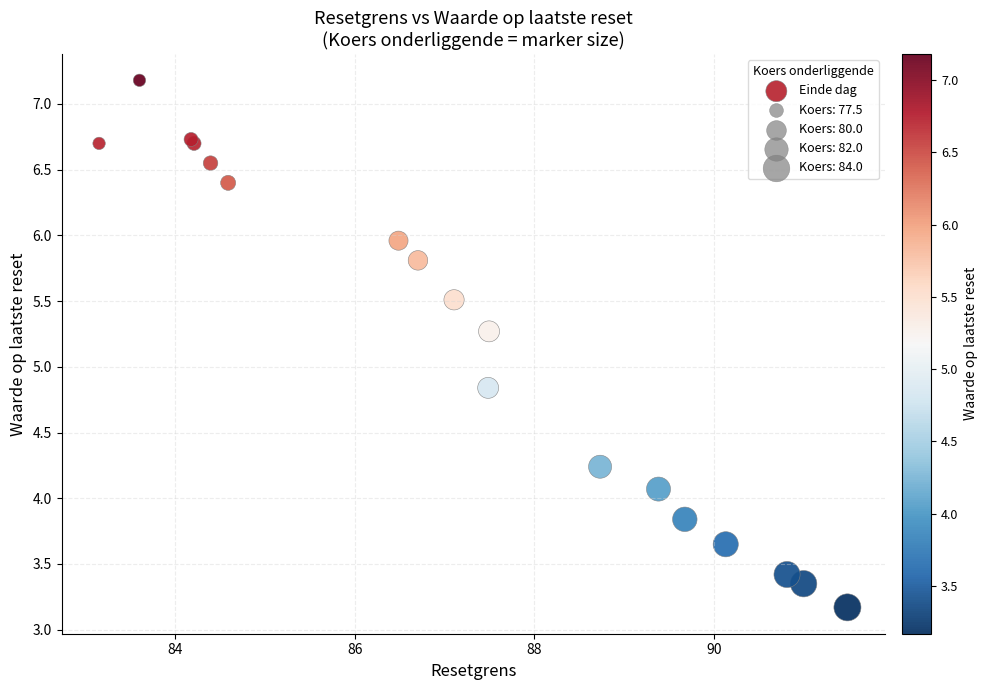

What Y value in the scatter plot is closest to 5?

4.8